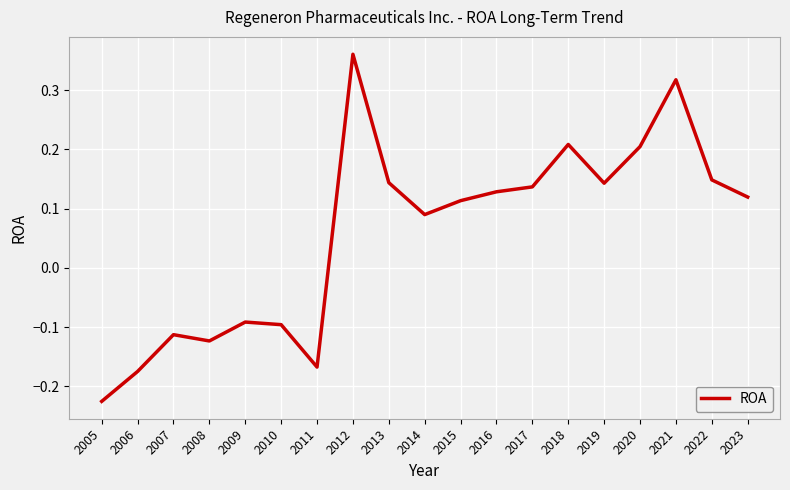

What is the difference between the maximum and minimum values?

0.6